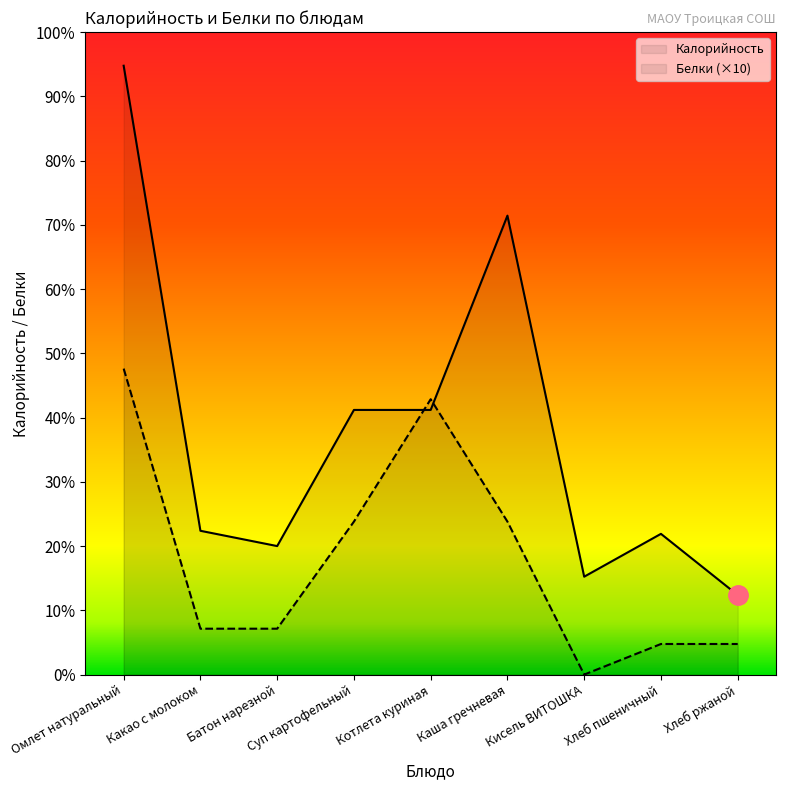

What is the sum of all Белки values?

680